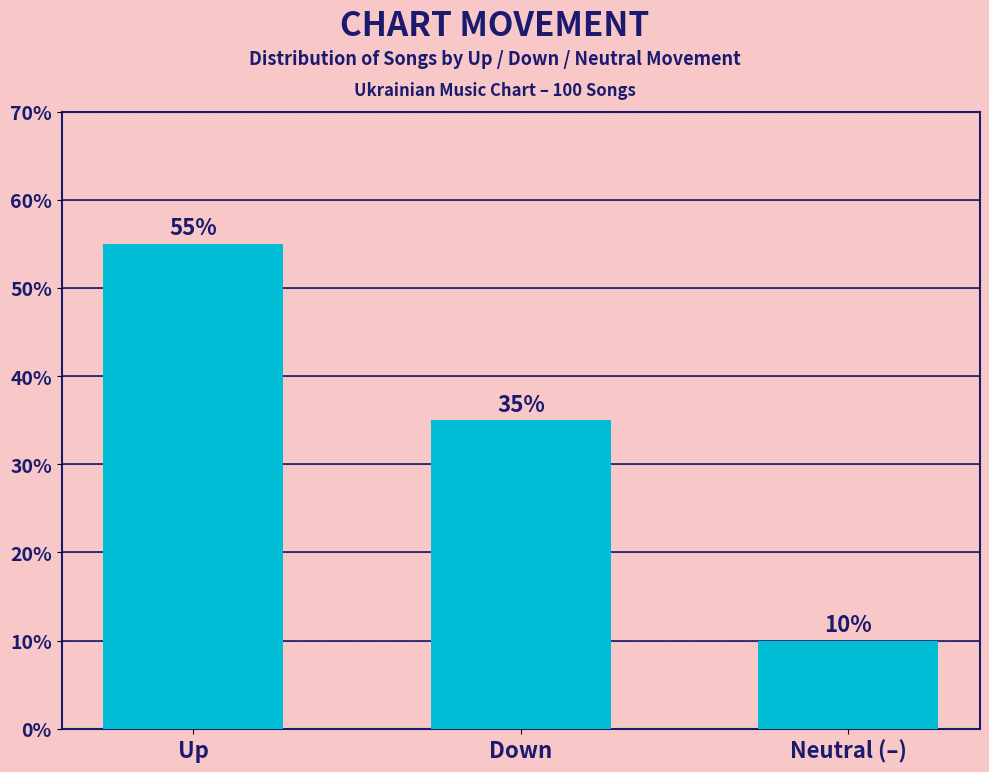

True or false: the data shows 55.0 at Up.

True